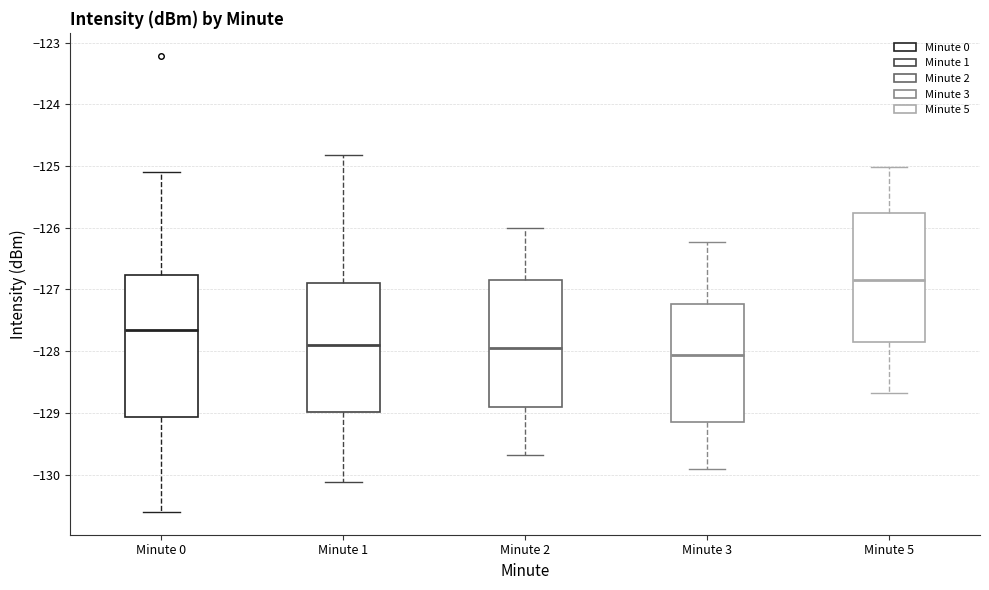

Reading left to right, transcribe this box plot: for each box, give where its median line is, the range the box spans, and where its two whiskers end, as read against the y-axis. The values are not printed on the chart, so give them approximately, as read against the axis.

Minute 0: median -127.7, box -129.1 to -126.8, whiskers -130.6 to -125.1
Minute 1: median -127.9, box -129.0 to -126.9, whiskers -130.1 to -124.8
Minute 2: median -128.0, box -128.9 to -126.8, whiskers -129.7 to -126.0
Minute 3: median -128.1, box -129.2 to -127.2, whiskers -129.9 to -126.2
Minute 5: median -126.8, box -127.8 to -125.8, whiskers -128.7 to -125.0